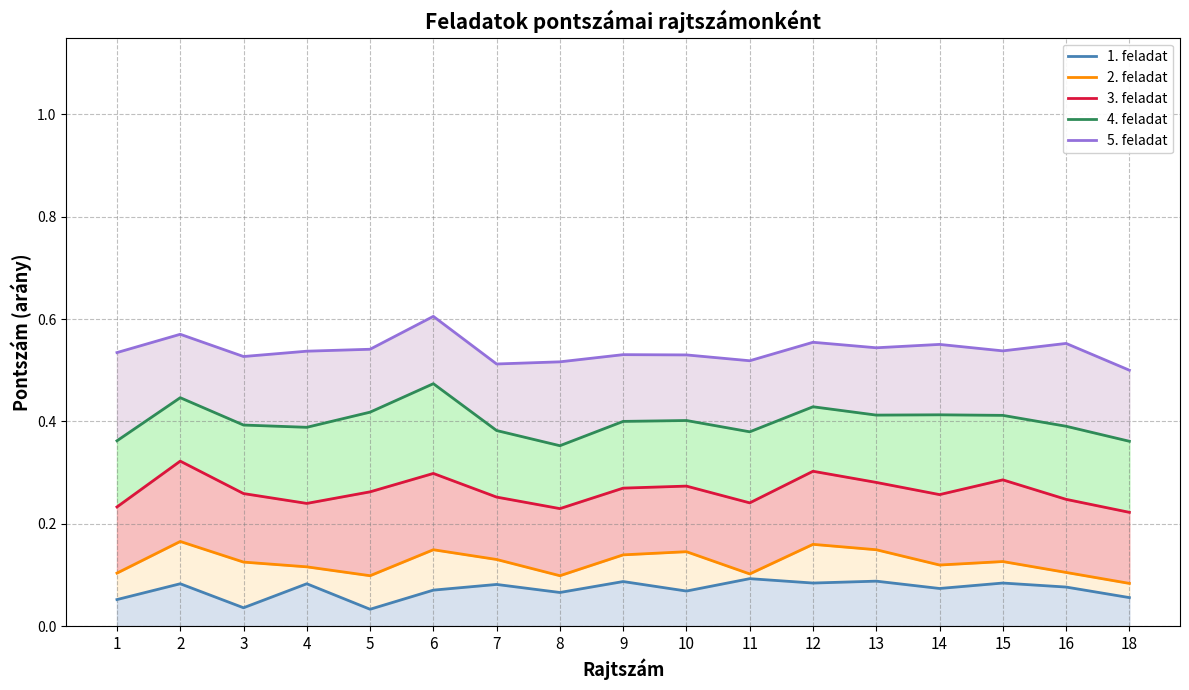

What is the total value across all series at 1?

1.3